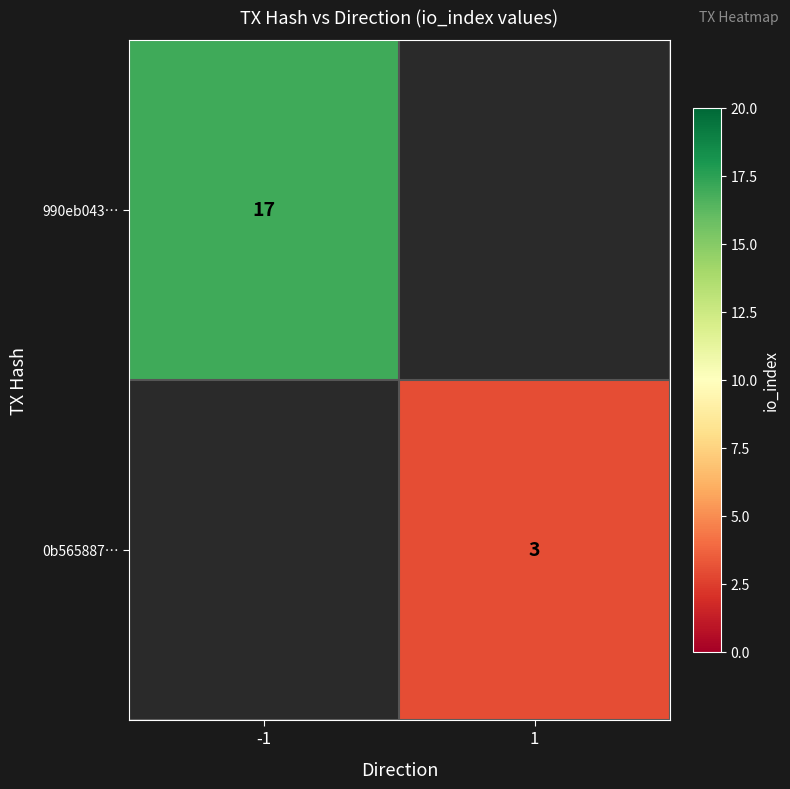

Which label corresponds to the largest value in the chart?

-1